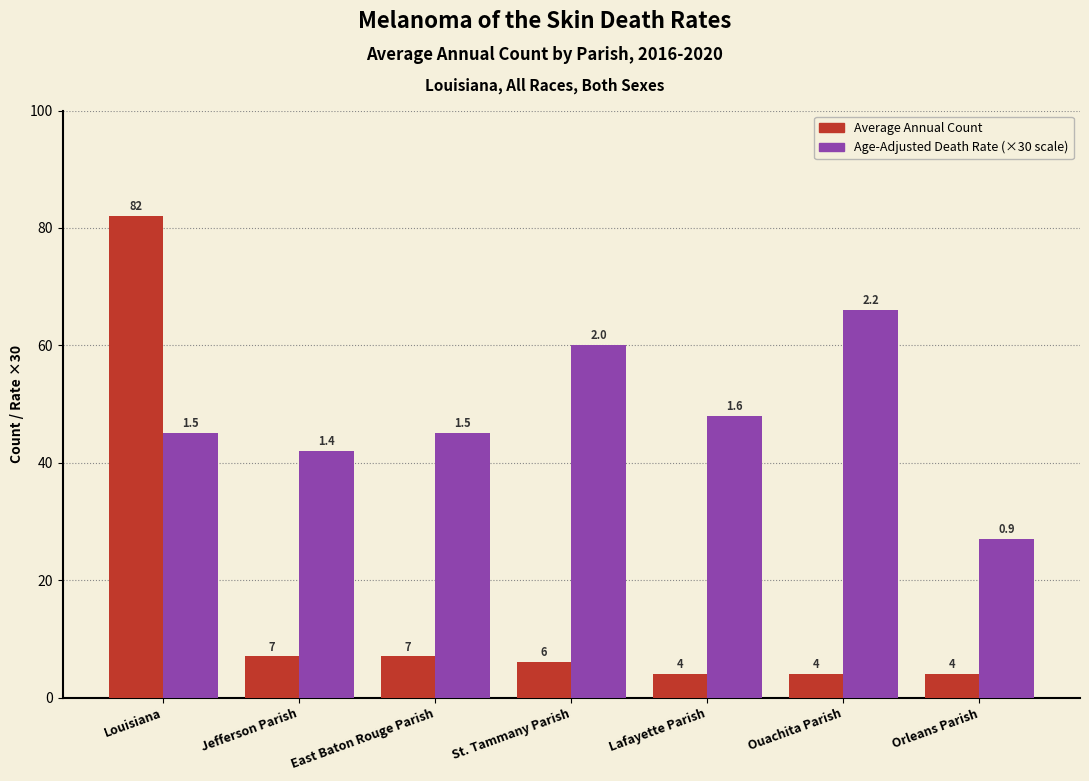

Which category has the highest value across all series?

Louisiana